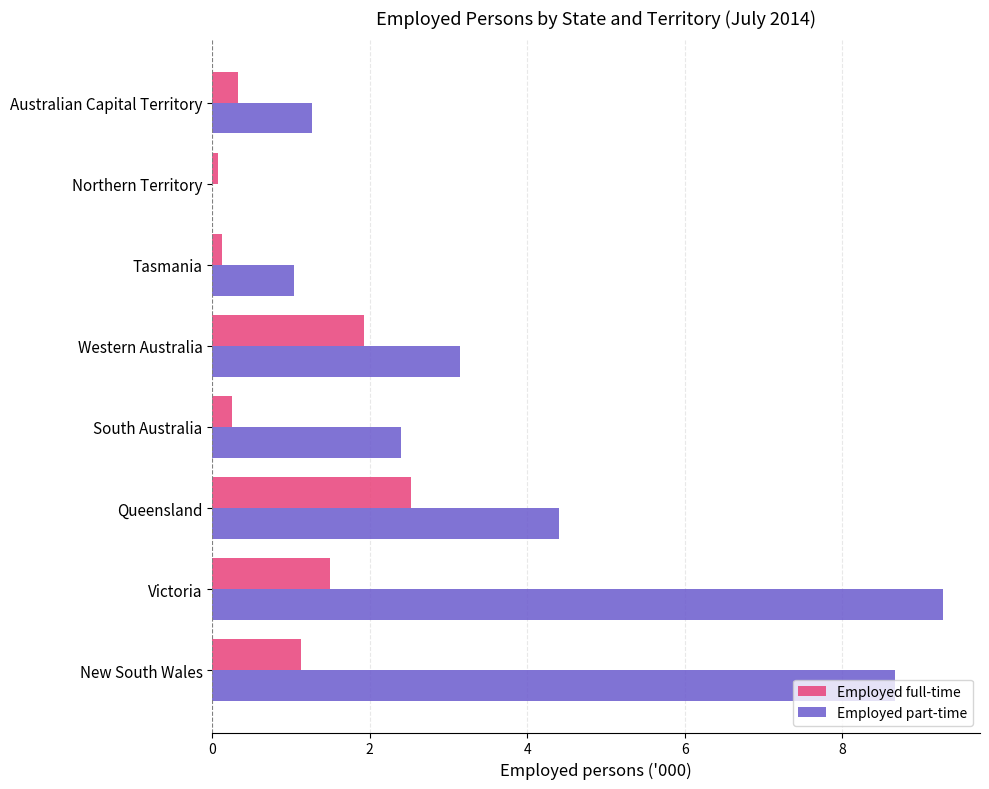

Between Queensland and Western Australia, which series saw the biggest shift?

Employed part-time